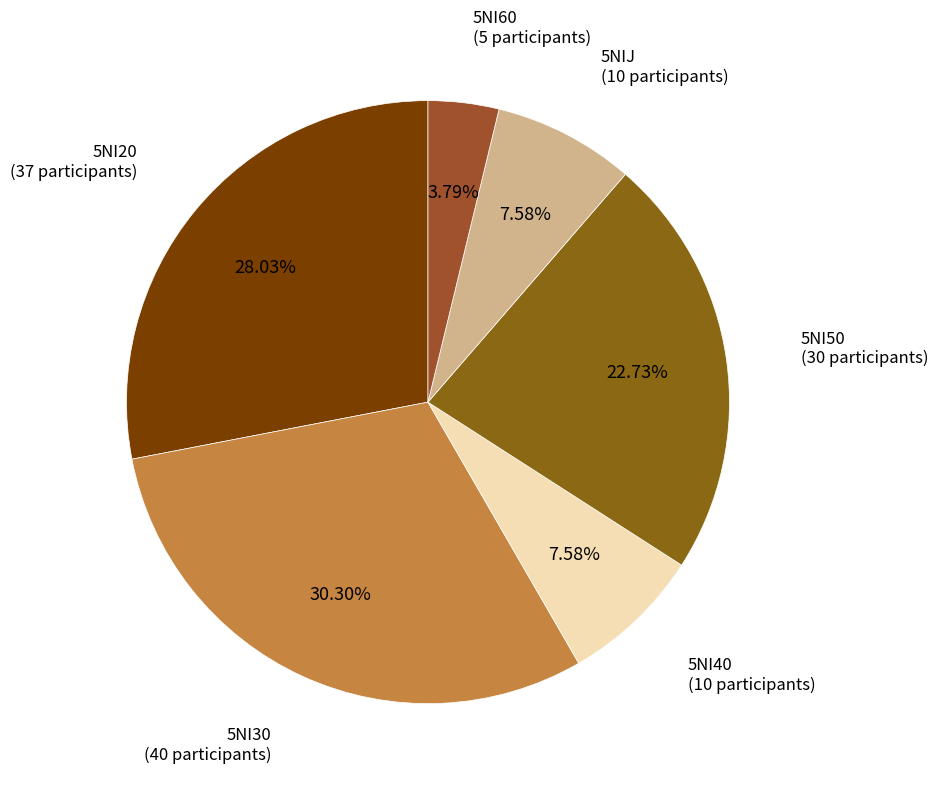

The 5NI50 slice represents 13% of the pie. True or false?

False